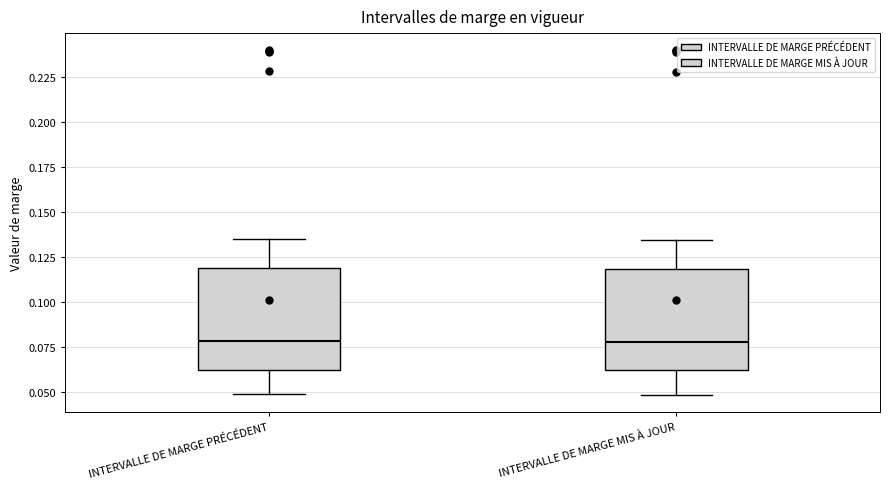

Reading left to right, transcribe this box plot: for each box, give where its median line is, the range the box spans, and where its two whiskers end, as read against the y-axis. The values are not printed on the chart, so give them approximately, as read against the axis.

INTERVALLE DE MARGE PRÉCÉDENT: median 0.080, box 0.060 to 0.120, whiskers 0.050 to 0.135
INTERVALLE DE MARGE MIS À JOUR: median 0.080, box 0.060 to 0.120, whiskers 0.050 to 0.135